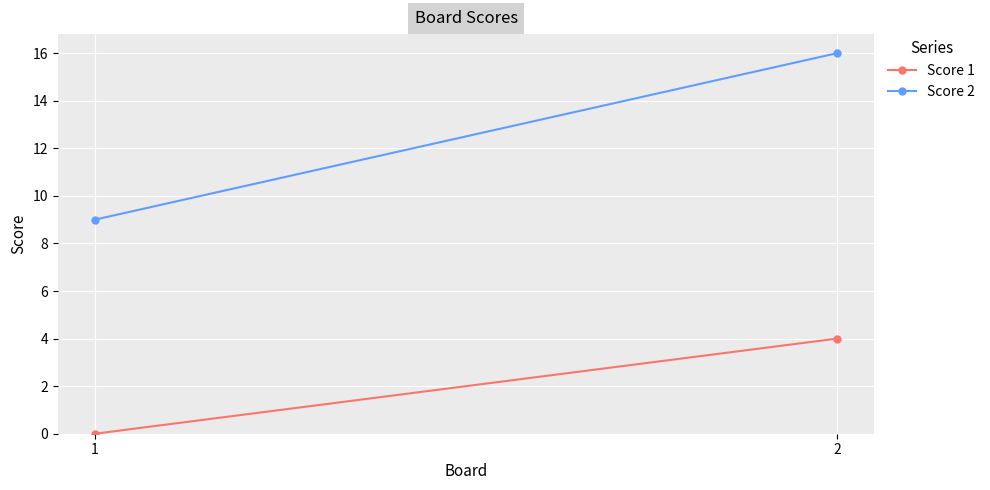

Rank the categories by Score 1 value from highest to lowest.

2, 1